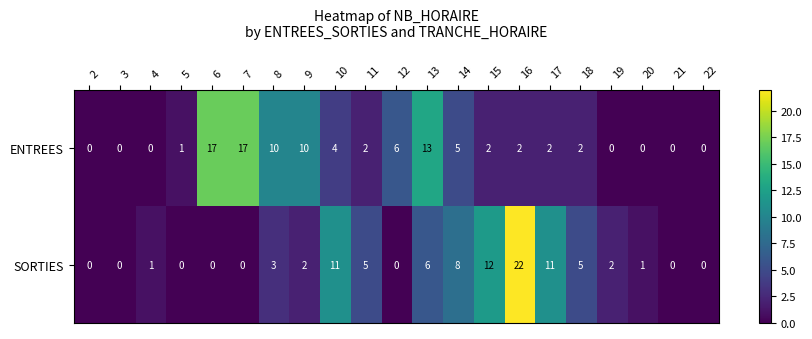

At how many categories does at least one series exceed 3?

13